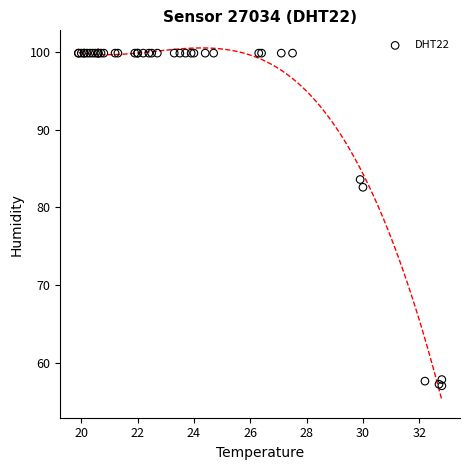

What Y value in the scatter plot is closest to 78?

82.6